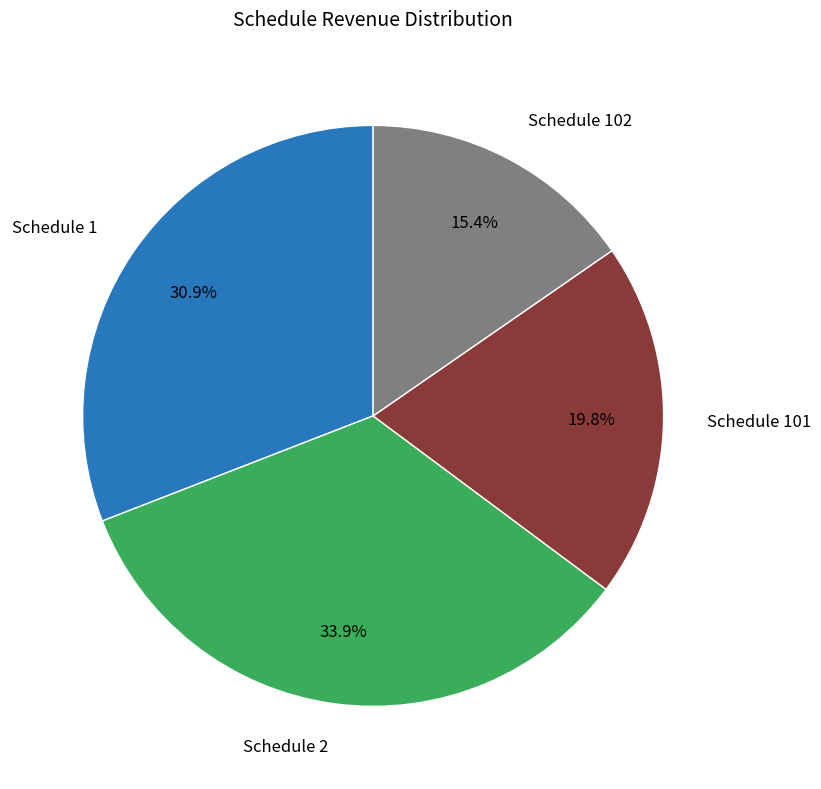

Is there a majority slice in this chart?

No